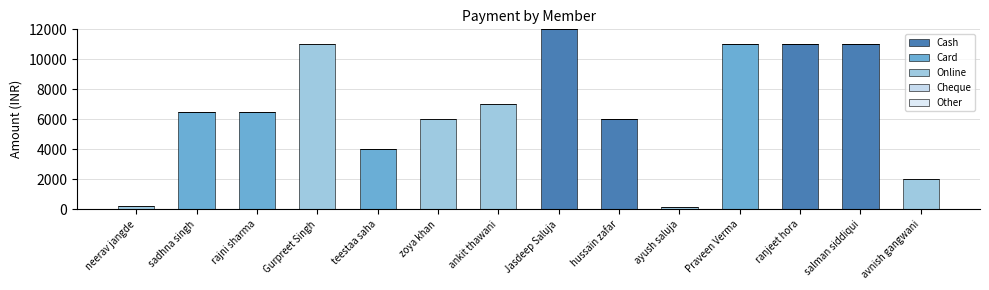

At which category is the sum across all series the highest?

Jasdeep Saluja